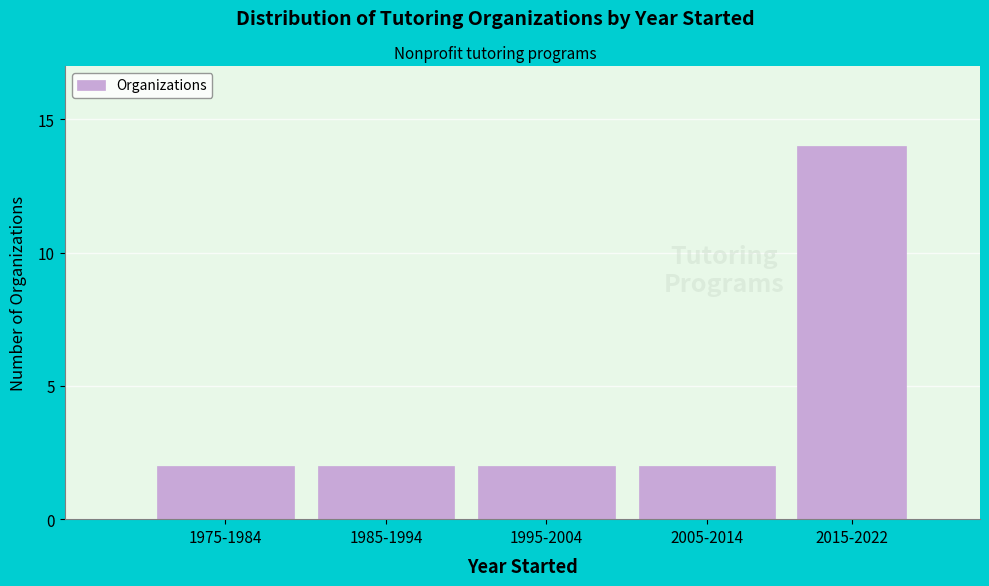

Reading right to left, list all the values displayed in this chart.

14	2	2	2	2